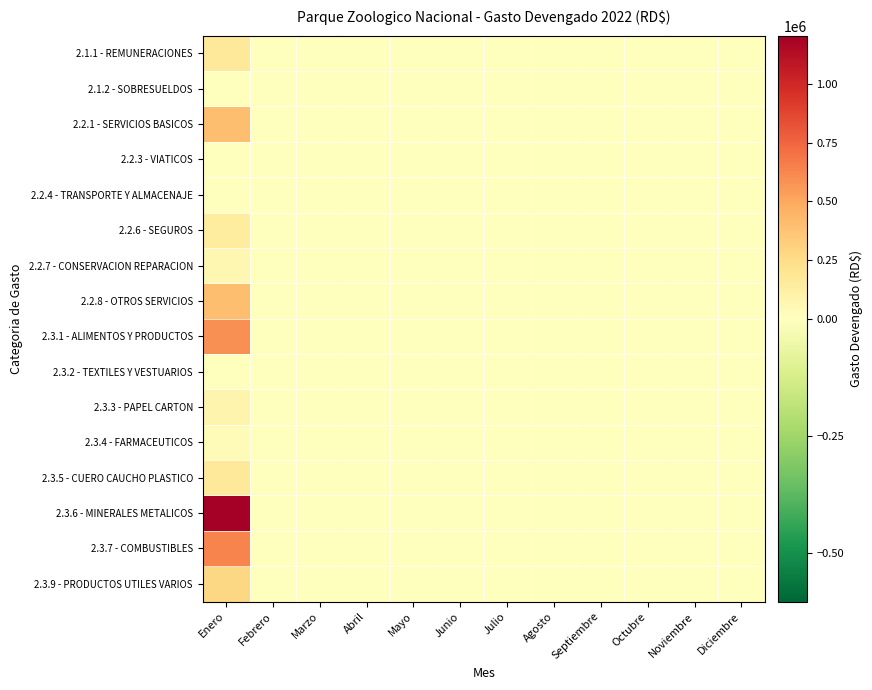

At how many categories does at least one series exceed 70146?

1